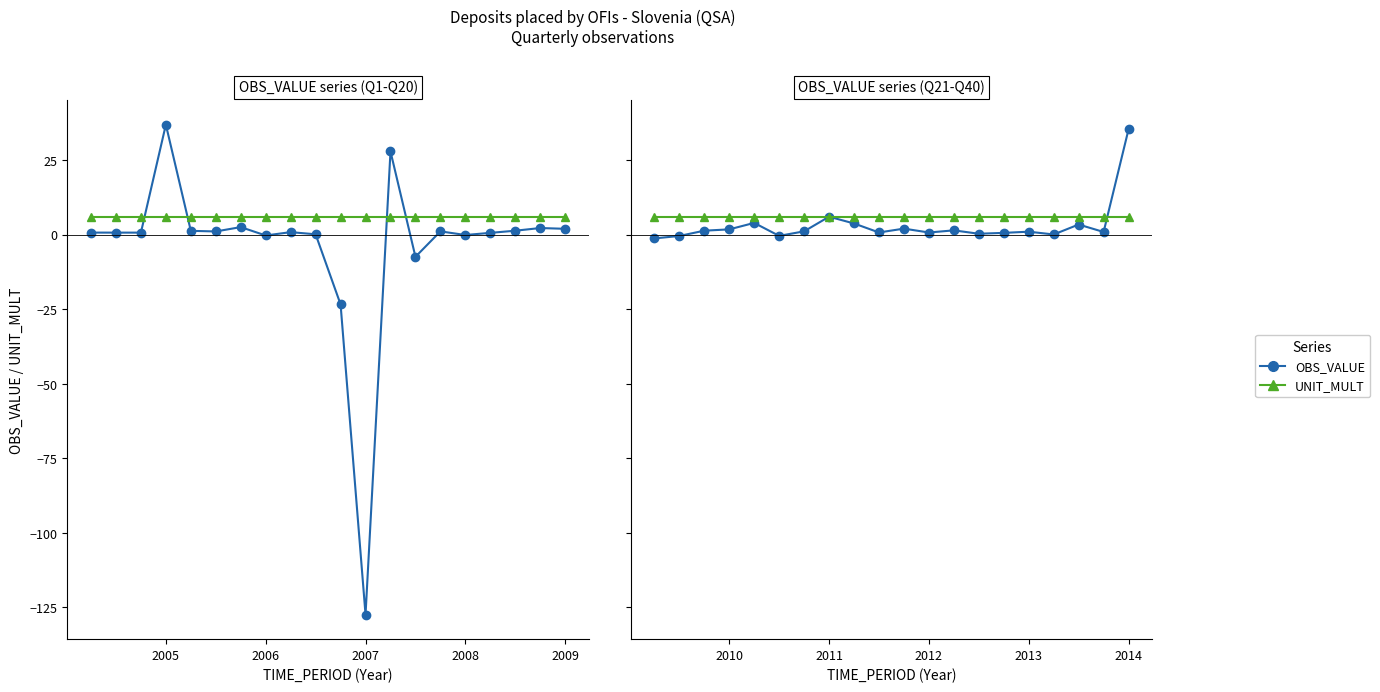

At 2010, list the series in order from largest to smallest.

UNIT_MULT, OBS_VALUE